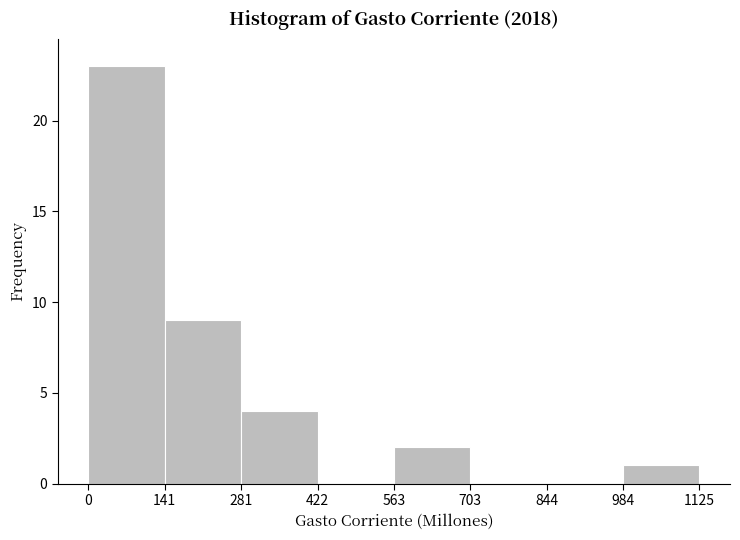

Which range on the x-axis has the tallest bar?

0 to 141